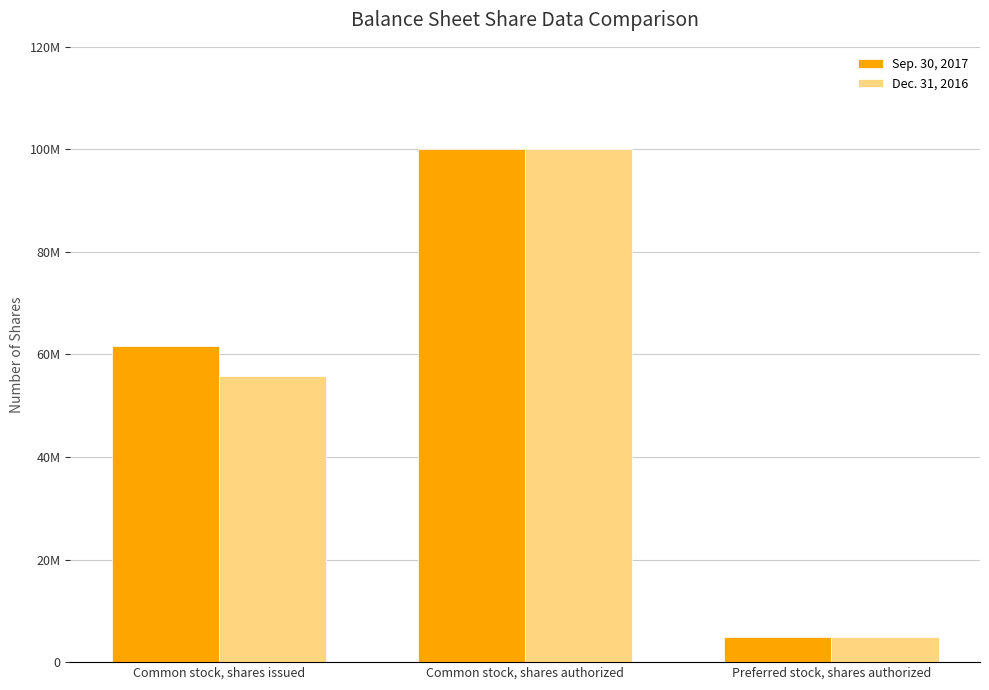

Does the chart contain stacked bars?

No